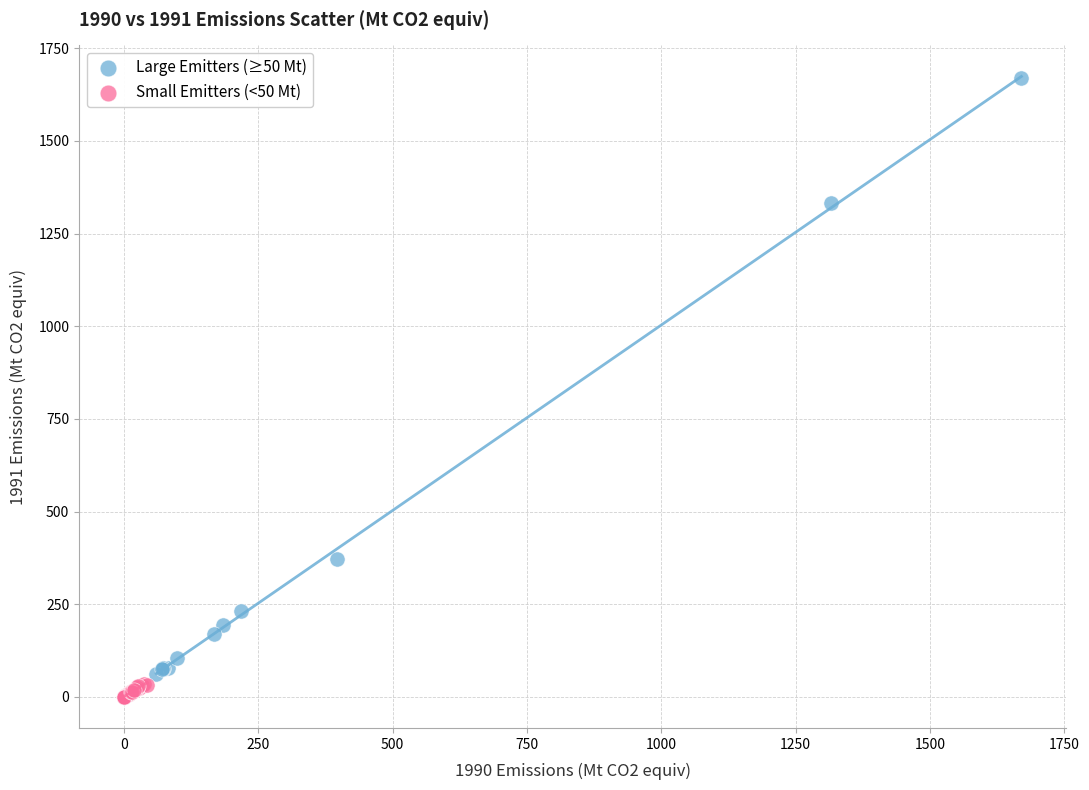

What are all the series names shown in the legend?

Large Emitters (≥50 Mt), Small Emitters (<50 Mt)